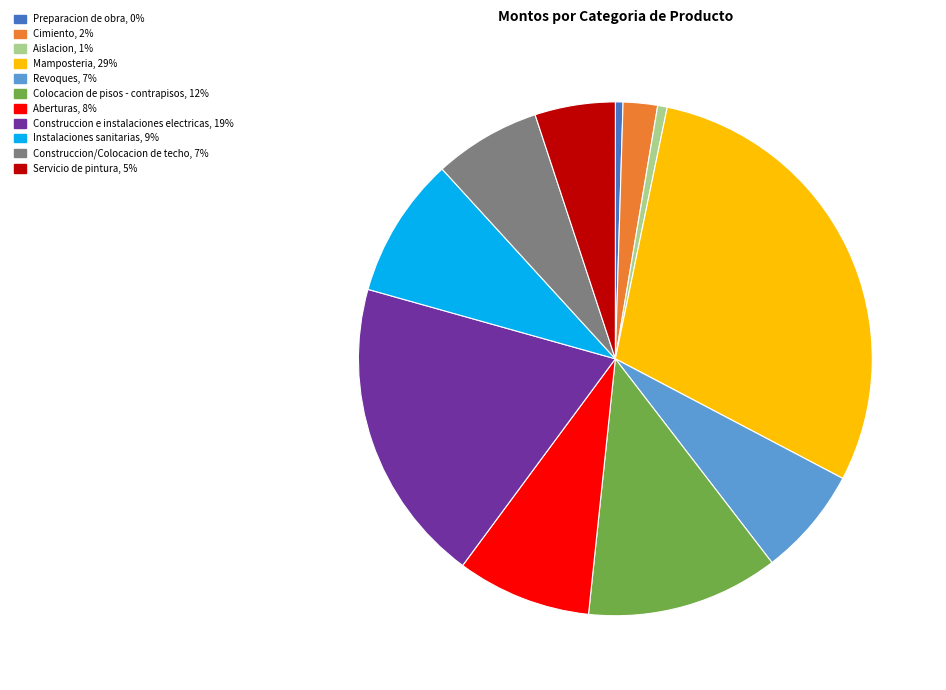

The Preparacion de obra slice represents 8% of the pie. True or false?

False